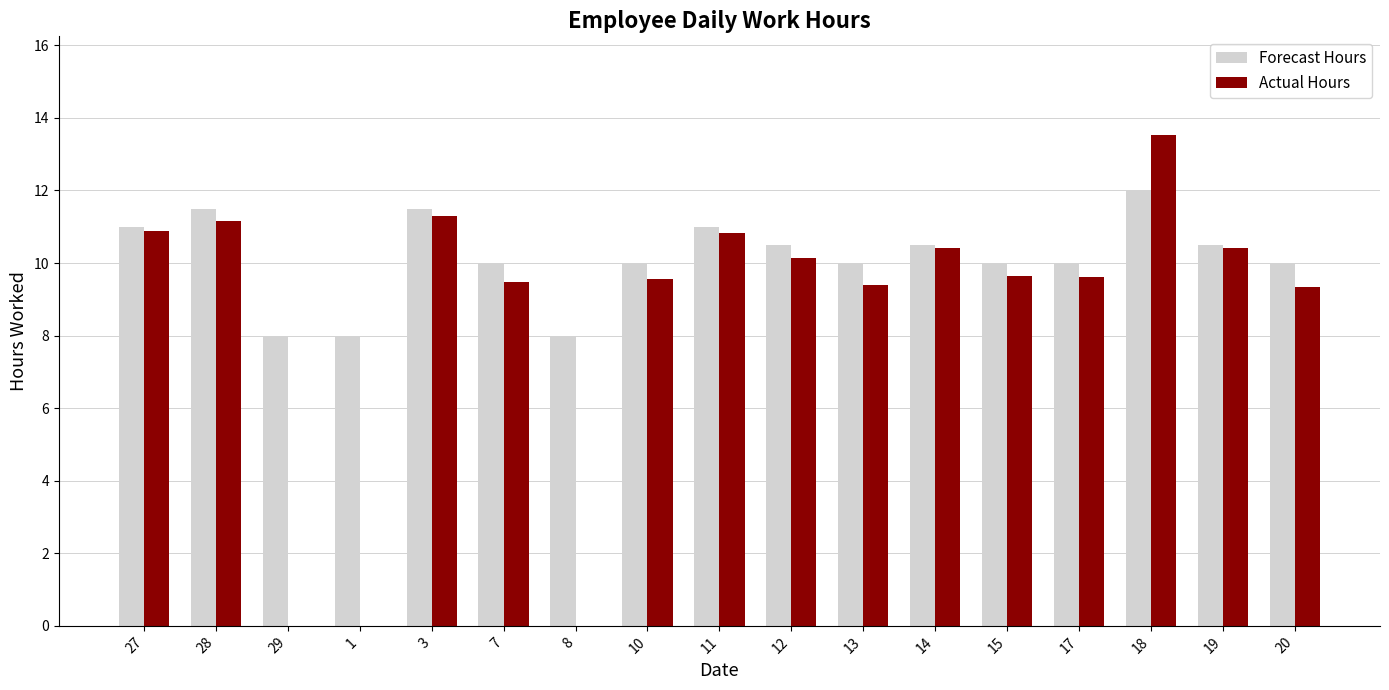

What is the spread (max minus min) of values at 7?

0.5